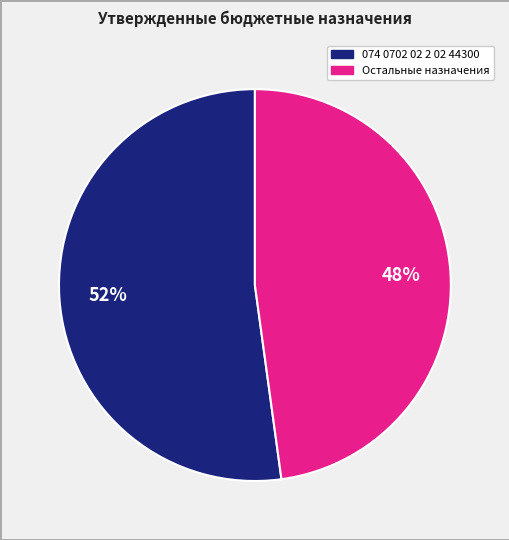

Is there a majority slice in this chart?

Yes